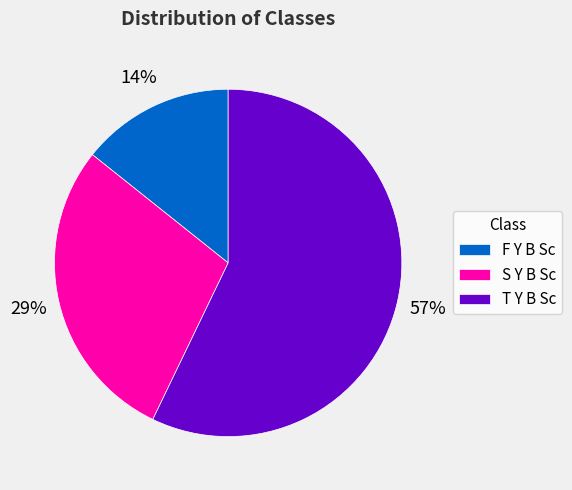

Do S Y B Sc and F Y B Sc together represent more than half of the pie?

No